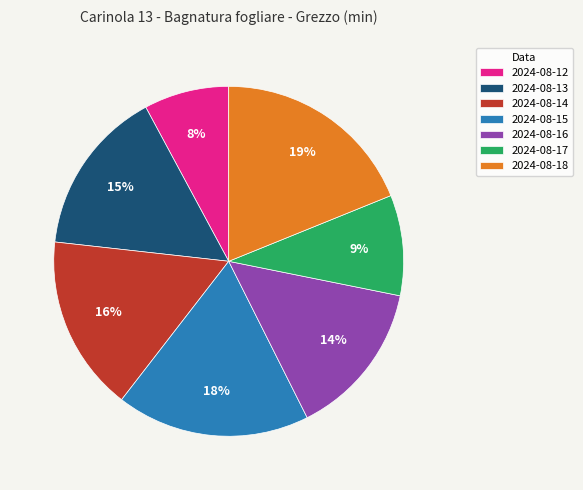

Count the number of slices in the pie.

7